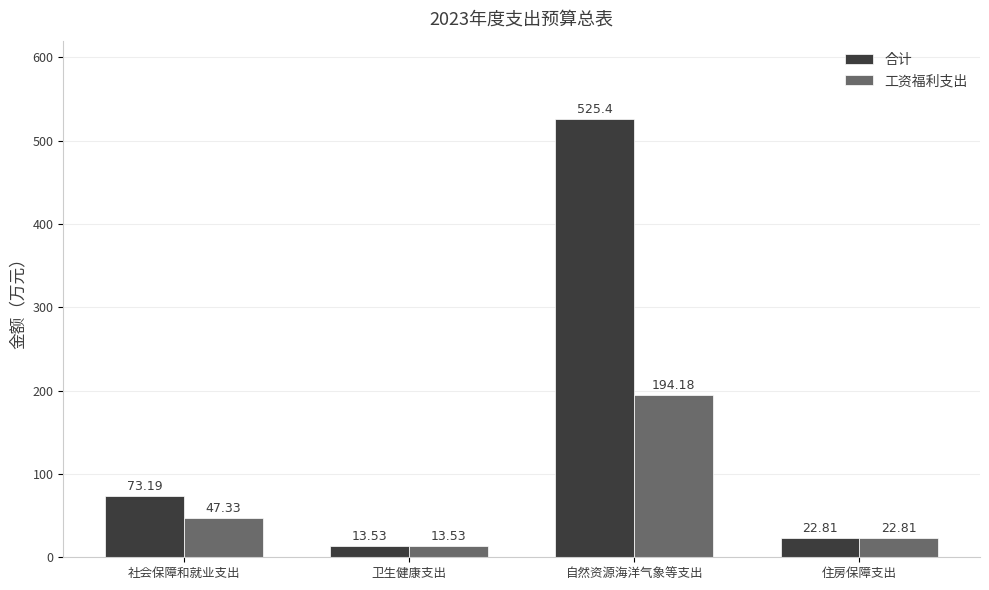

The value of 合计 at 自然资源海洋气象等支出 is 940.3. True or false?

False